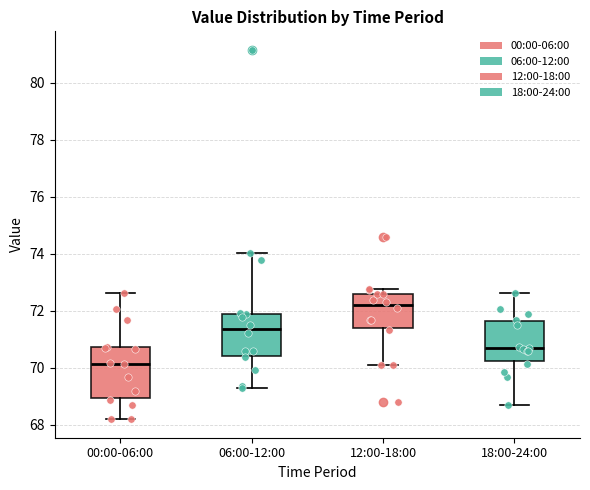

Which box has the lowest median line?

00:00-06:00